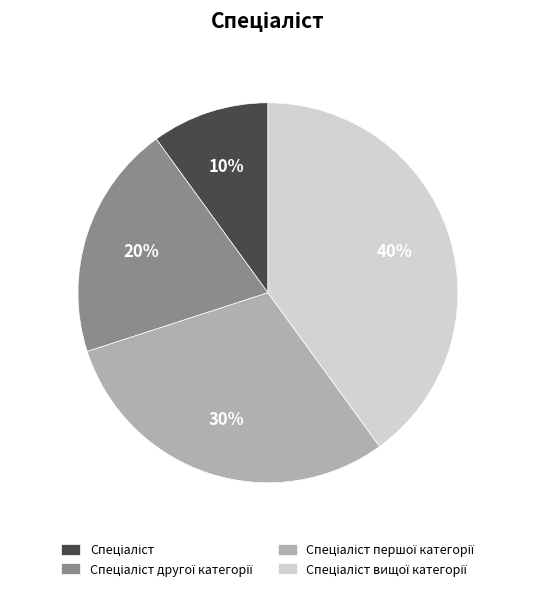

To the nearest percent, what is the difference between the largest and smallest slice percentages?

30%